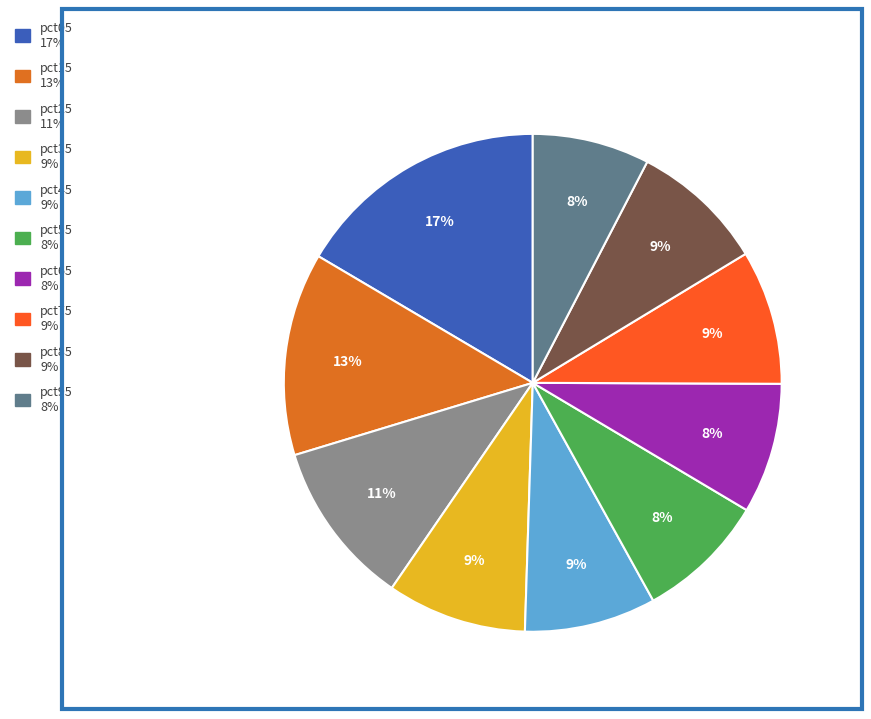

What is the ratio of the value at pct45 to the value at pct75?

1.0